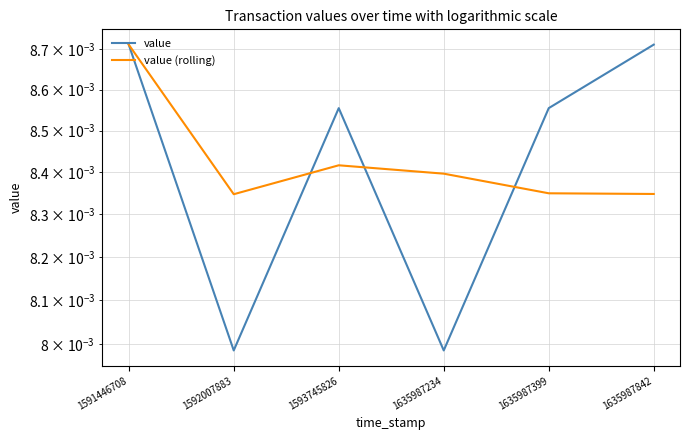

After their last crossing, which series has the higher values: value (rolling) or value?

value